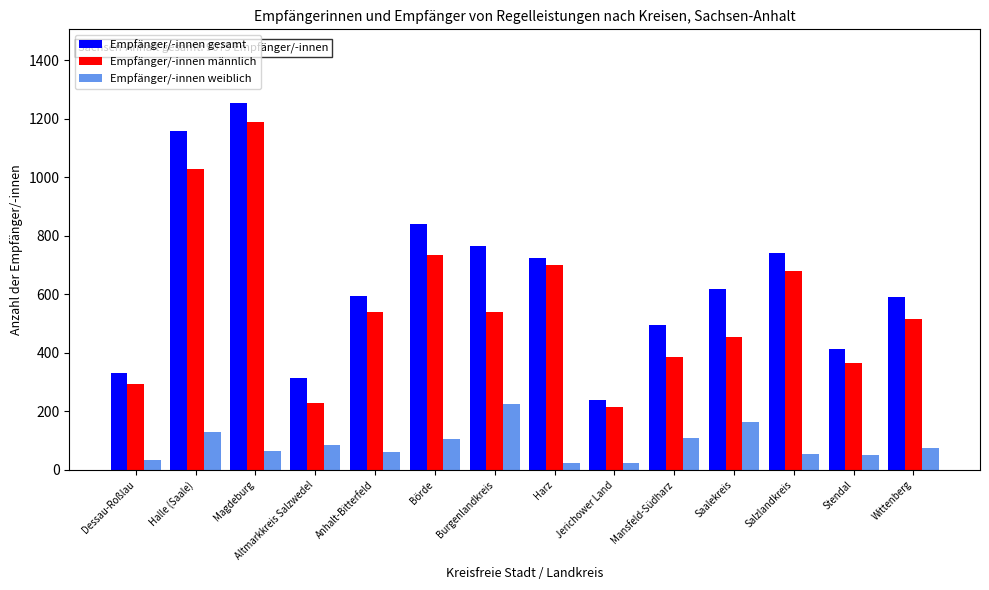

Rank the series by their average value, from lowest to highest.

Empfänger/-innen weiblich, Empfänger/-innen männlich, Empfänger/-innen gesamt